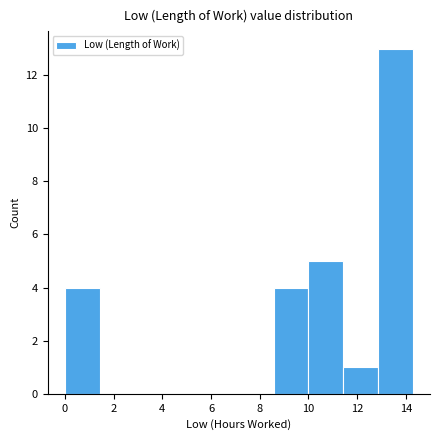

Reading left to right, transcribe this chart: for each bar, give the range it covers on the x-axis and its height. Neither the bar edges nor the heights are printed on the chart, so give them approximately, as read against the axes.

0.0 to 1.4: 4
1.4 to 2.8: 0
2.8 to 4.2: 0
4.2 to 5.8: 0
5.8 to 7.2: 0
7.2 to 8.6: 0
8.6 to 10.0: 4
10.0 to 11.4: 5
11.4 to 12.8: 1
12.8 to 14.2: 13